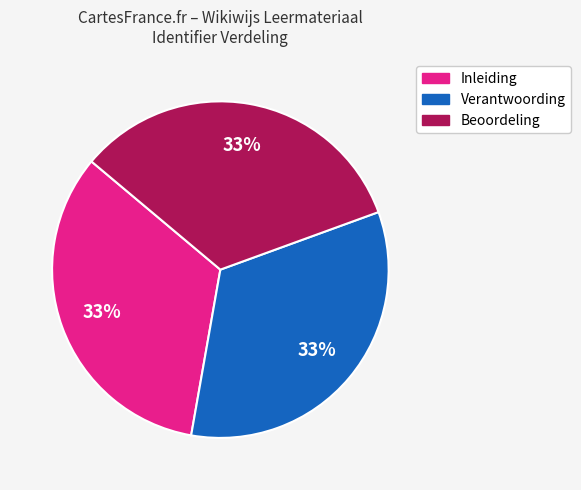

Is there a majority slice in this chart?

No